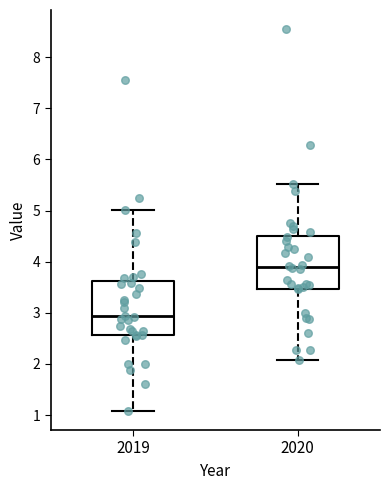

Reading left to right, read every box against the y-axis: the position of its median line, the range the box covers, and the ends of its whiskers. The values are not printed on the chart, so give them approximately, as read against the axis.

2019: median 2.9, box 2.6 to 3.6, whiskers 1.1 to 5.0
2020: median 3.9, box 3.5 to 4.5, whiskers 2.1 to 5.5